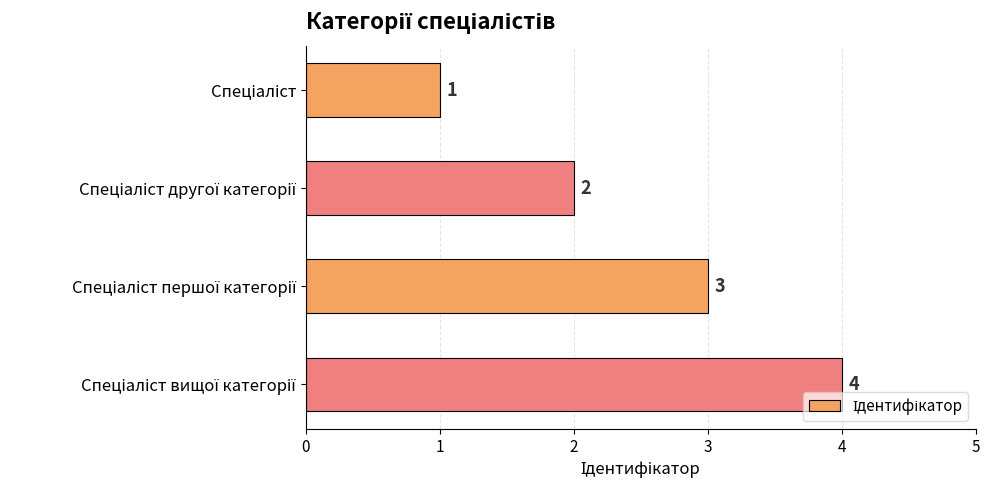

What is the sum of all values?

10